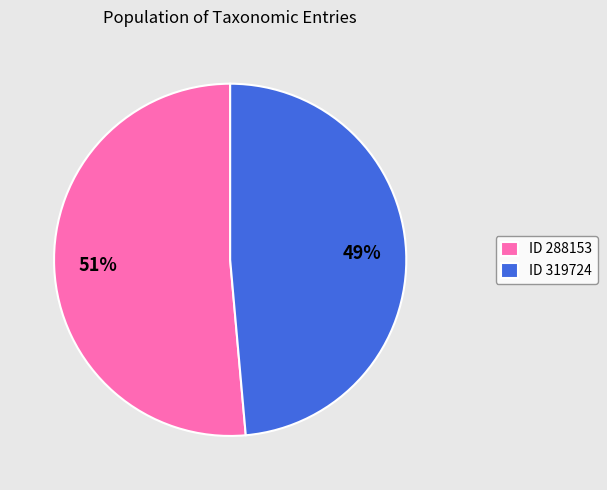

To the nearest percent, what is the average slice percentage?

50%